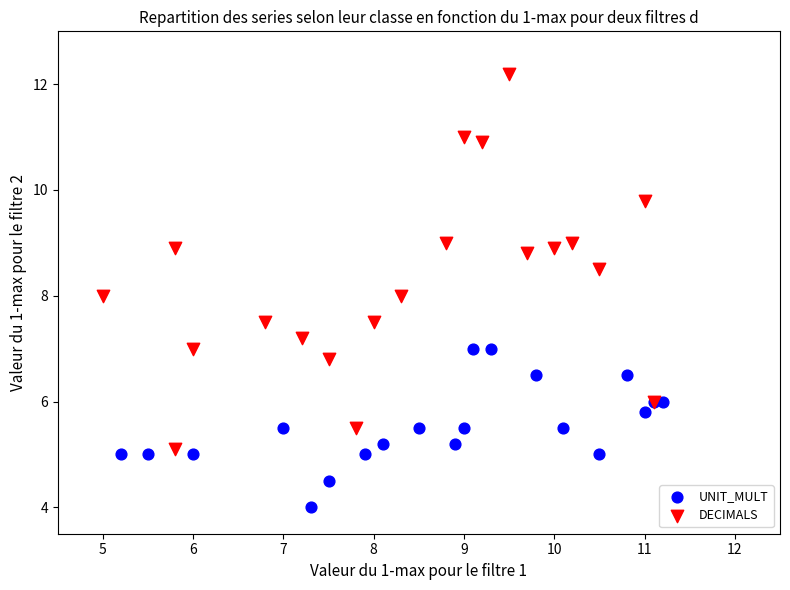

Which series has the widest spread of Y values?

DECIMALS